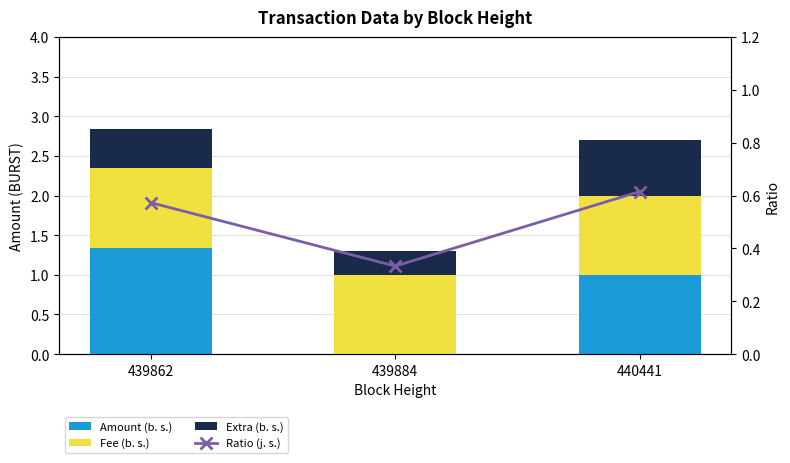

Which category has the highest value across all series?

439862